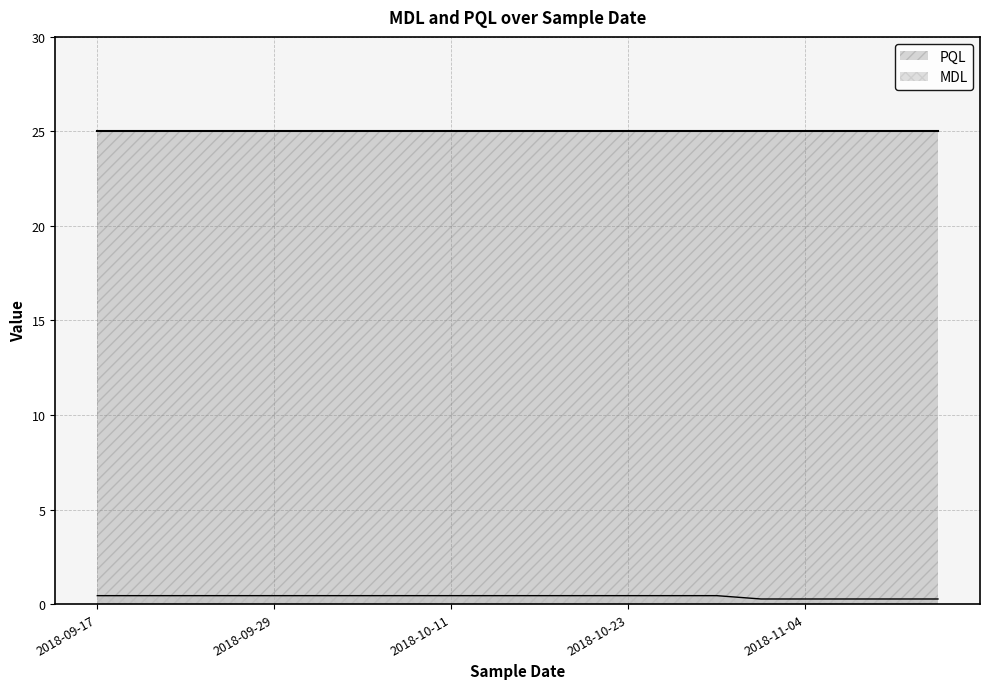

The PQL series shows 11.3 at 2018-10-23. True or false?

False